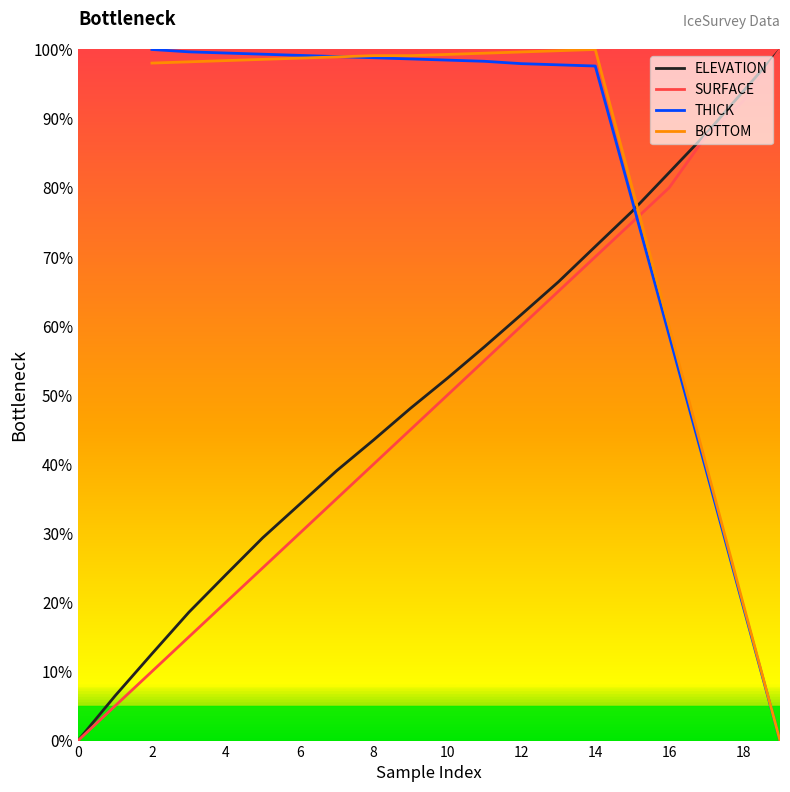

What is the sum of the SURFACE values at 18 and 11?

147.5